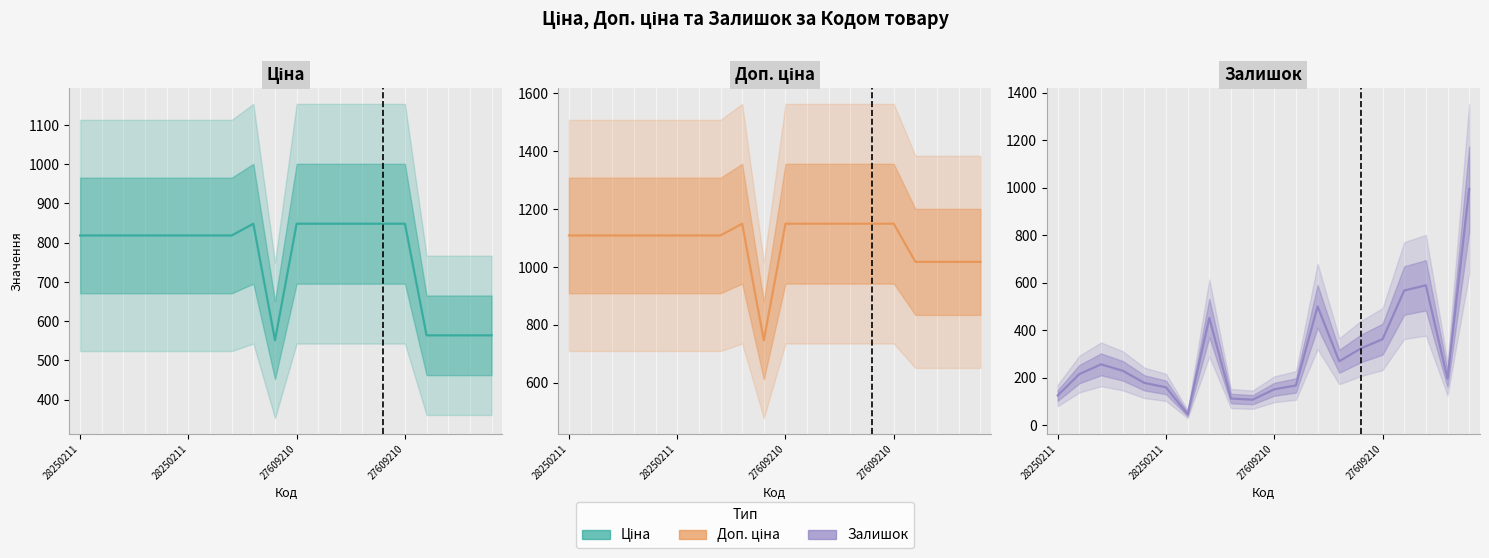

True or false: Доп. ціна has more than 0 points higher than both neighbors.

True